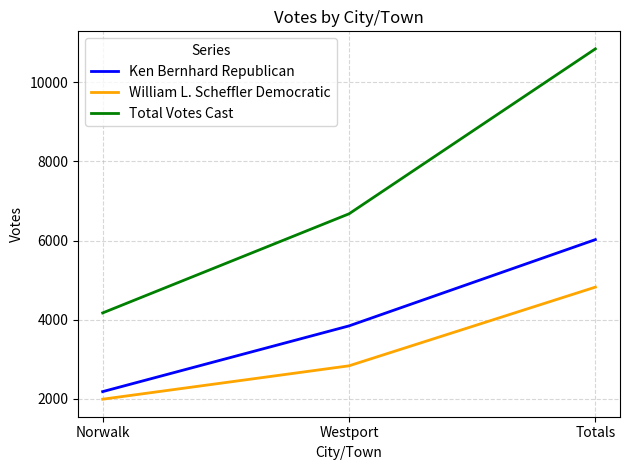

The value of Ken Bernhard Republican at Norwalk is 1433. True or false?

False